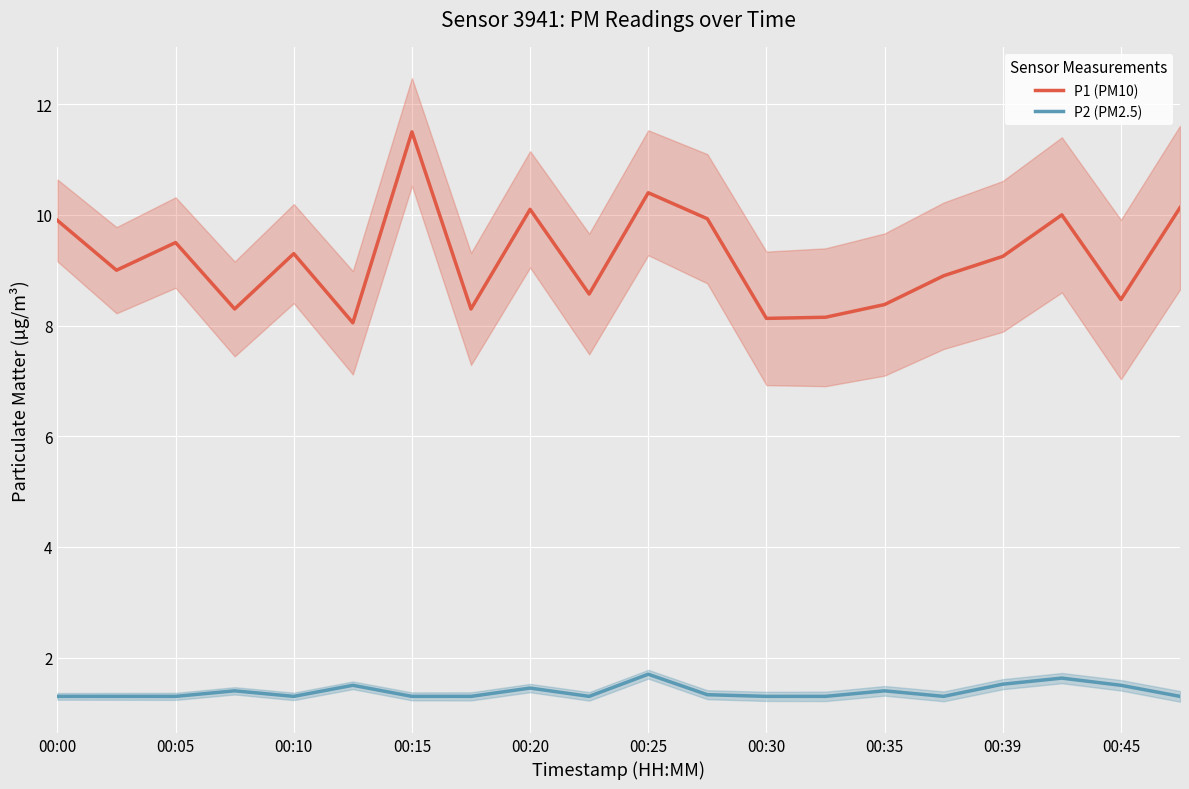

What is the total value across all series at 19?

11.4